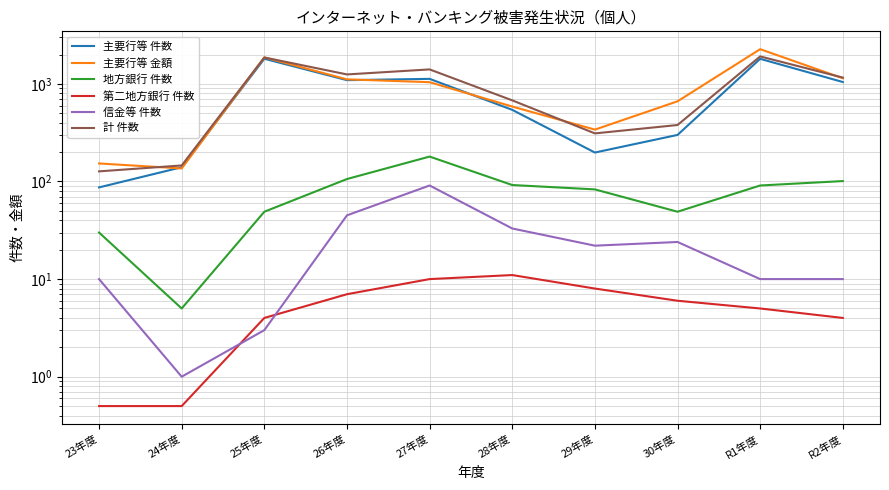

What is the difference between the second highest and second lowest values in the 計 件数 series?

1719.0